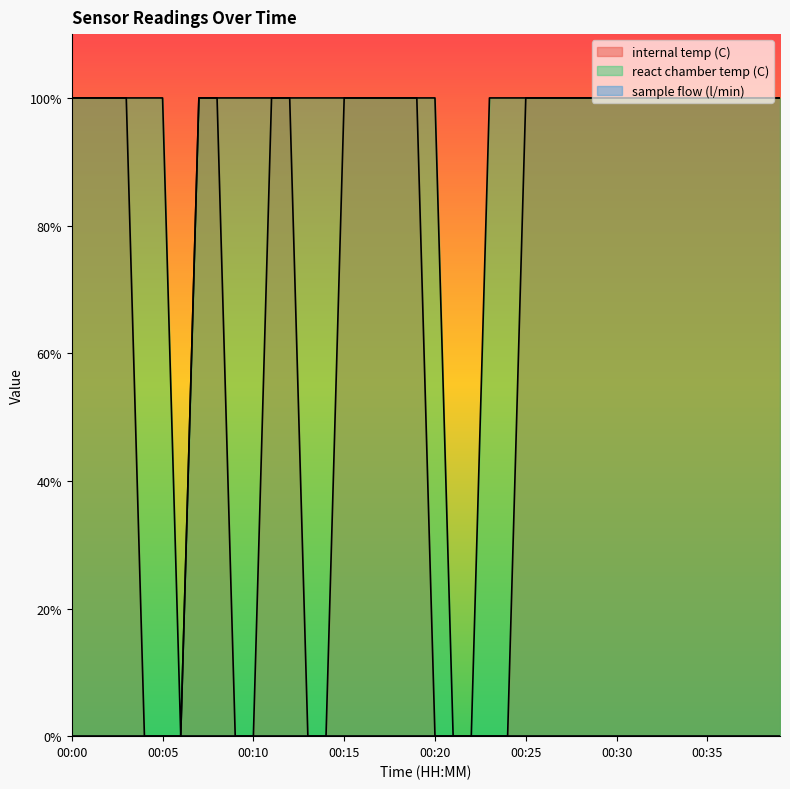

Between 00:36 and 00:13, which is larger?

00:36